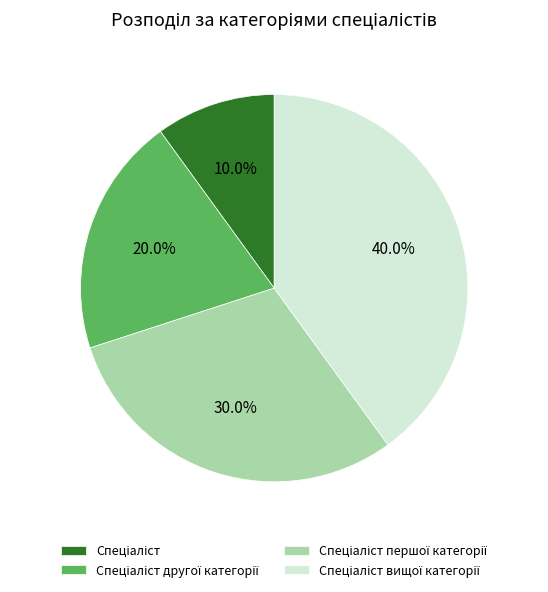

Is there any slice that represents more than half of the pie?

No